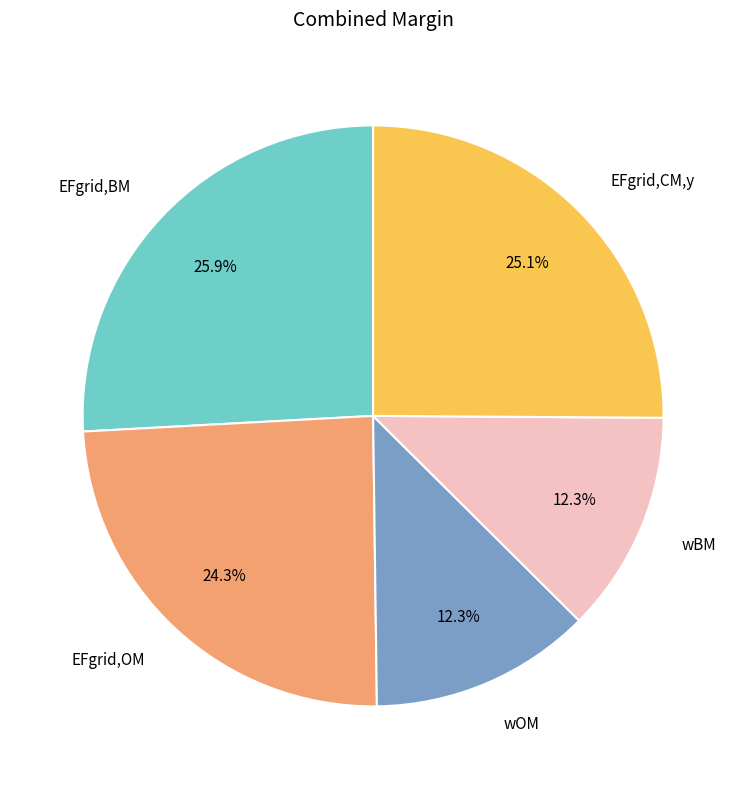

To the nearest percent, what is the combined percentage of EFgrid,BM and wOM?

38%